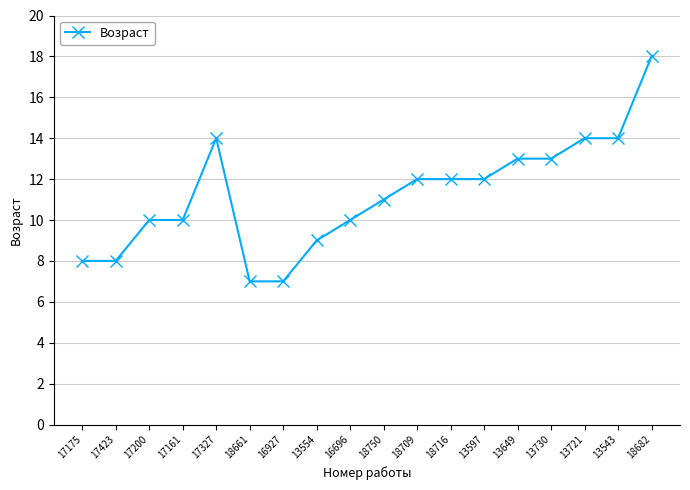

What is the label of the 9th point from the right?

18750